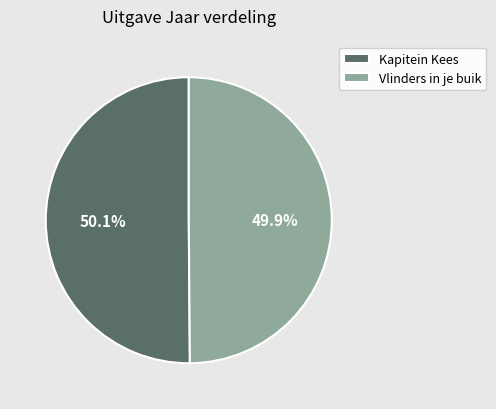

Count the number of slices in the pie.

2